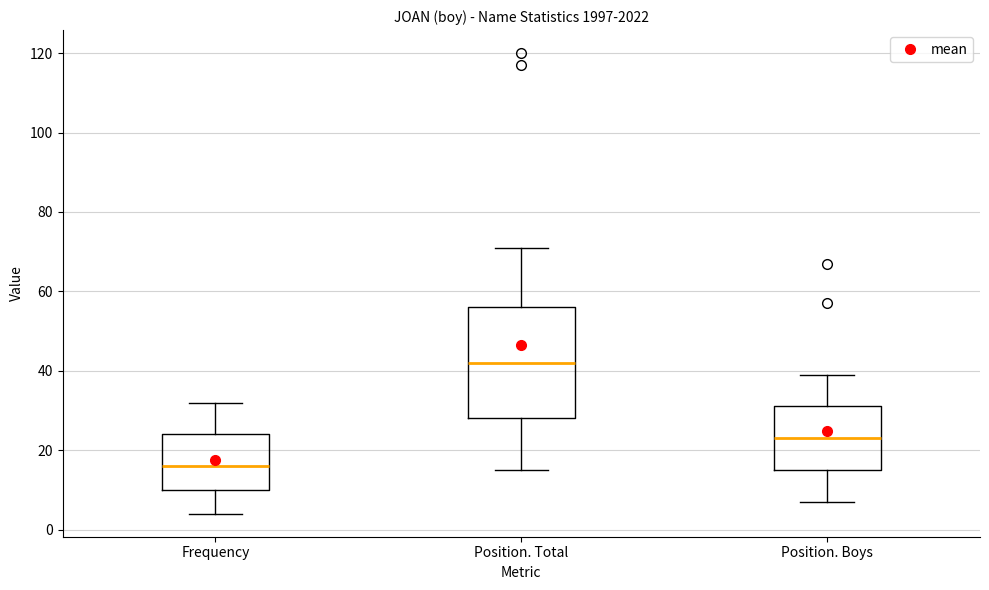

Where is the lower edge of the box for Frequency on the y-axis? The values are not printed on the chart, so give them approximately, as read against the axis.

10